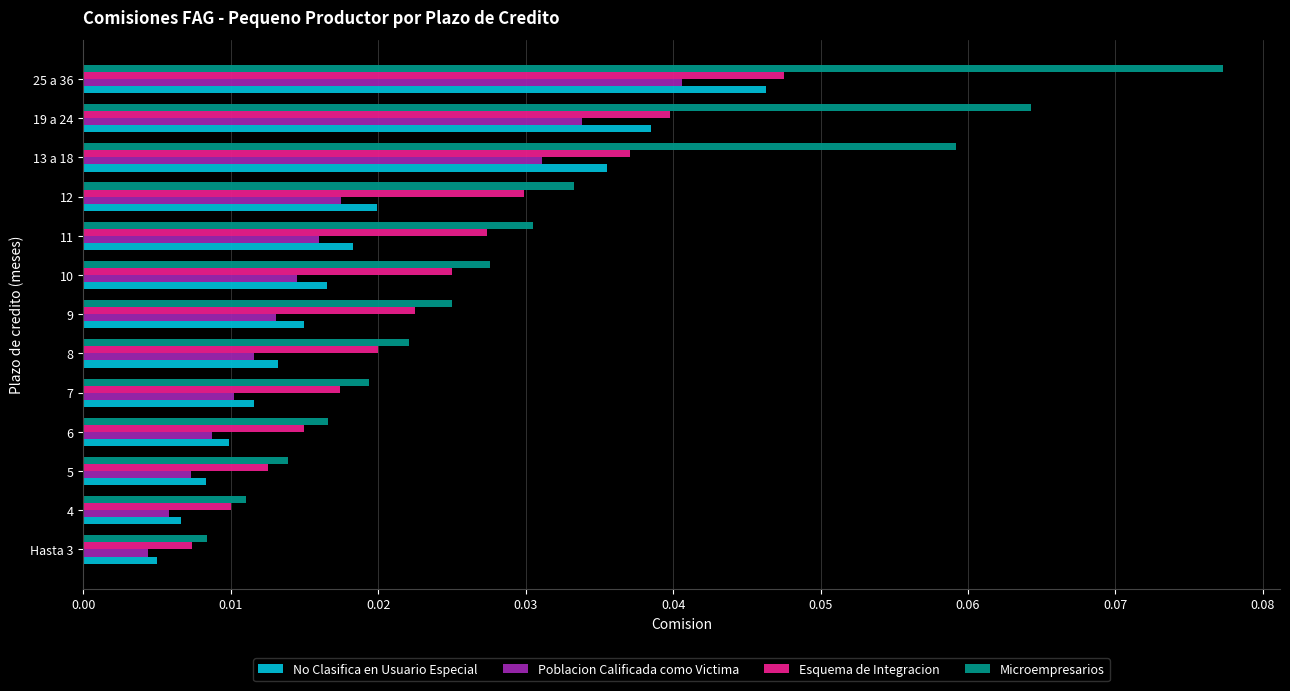

Which series has the largest range (max minus min)?

Microempresarios